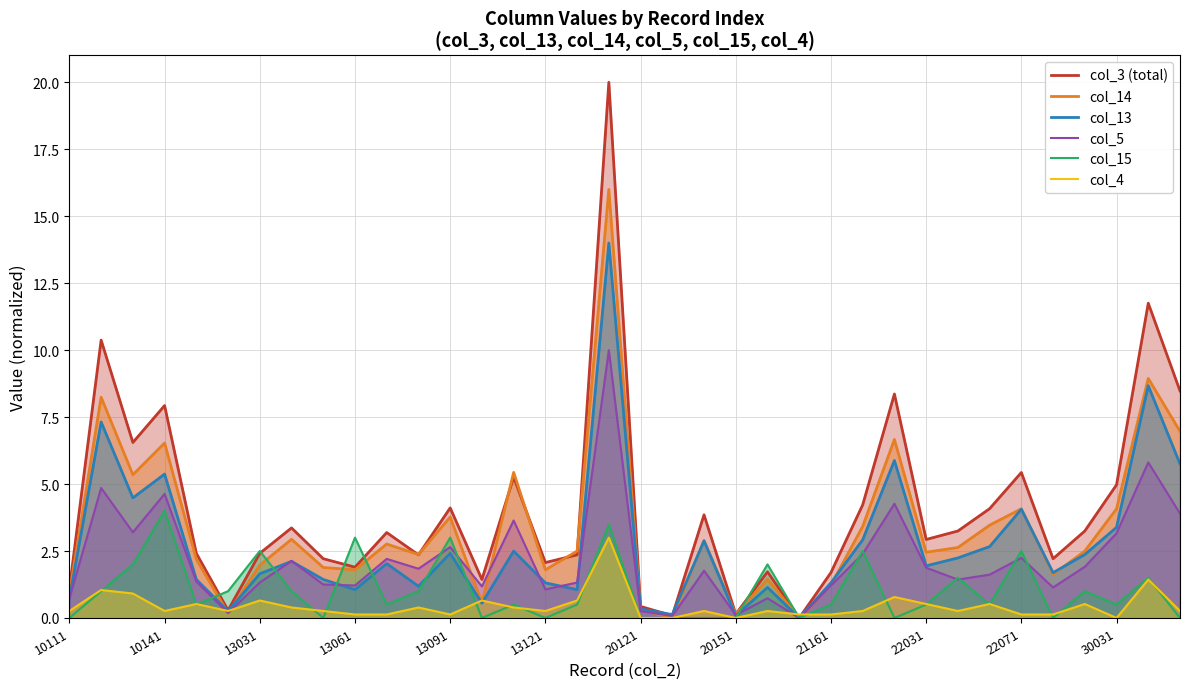

At 23, list the series in order from smallest to largest.

col_3 (total), col_14, col_13, col_5, col_15, col_4